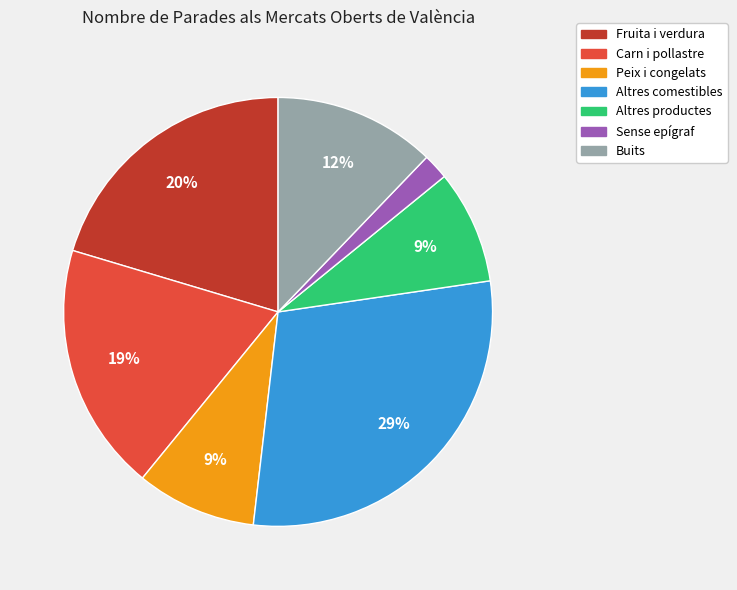

What percentage is the Carn i pollastre slice, to the nearest percent?

19%